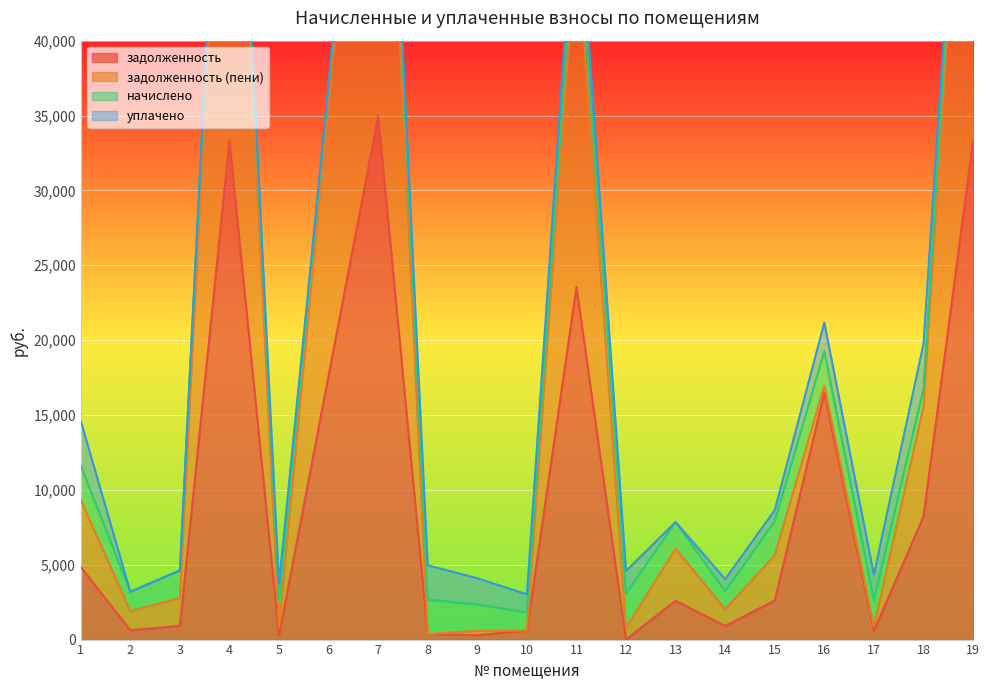

The value of задолженность at 6 is 23900.9. True or false?

False